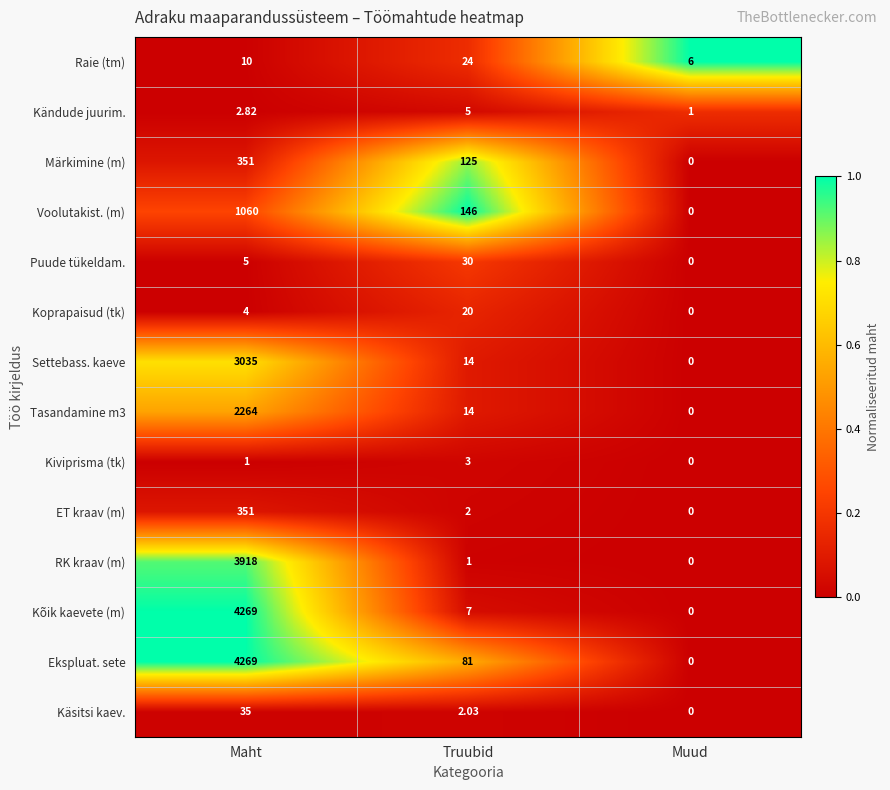

Which category has the lowest value across all series?

Muud